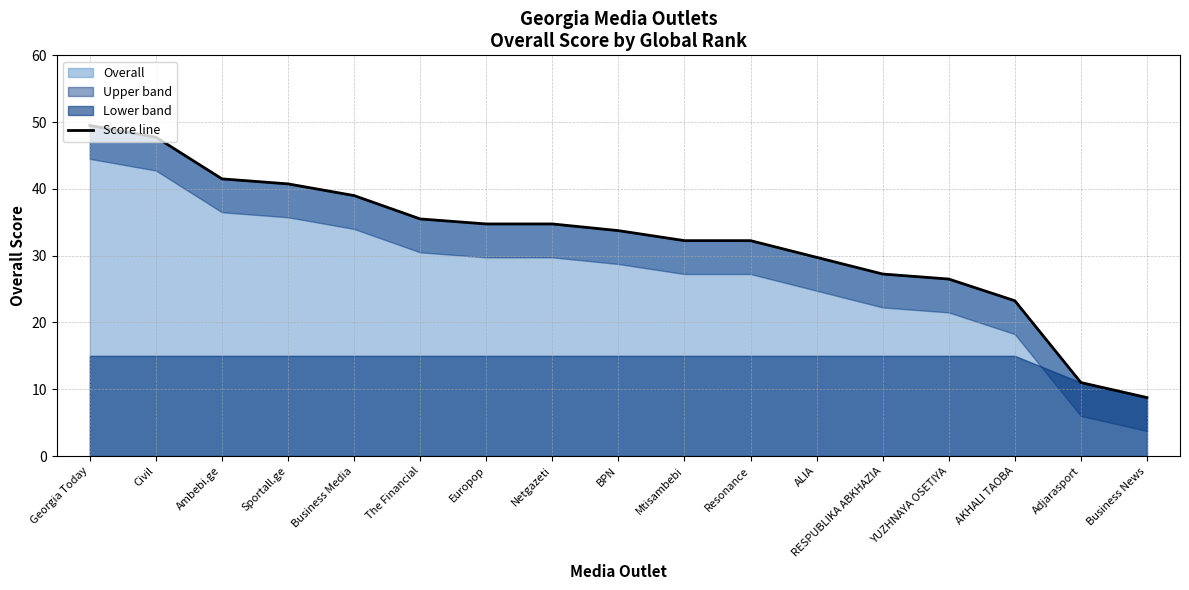

What is the label of the 15th point from the right?

Ambebi.ge